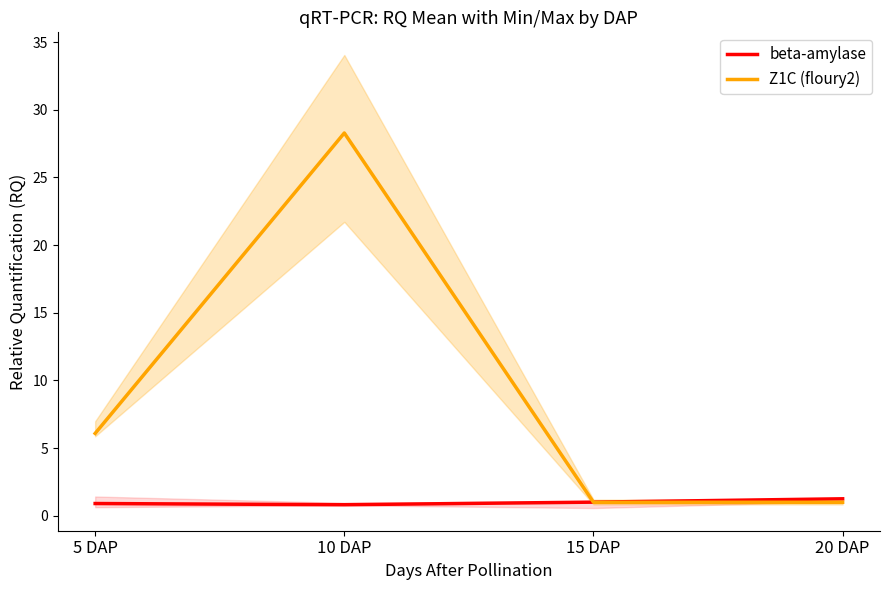

What is the total value across all series at 5 DAP?

7.0